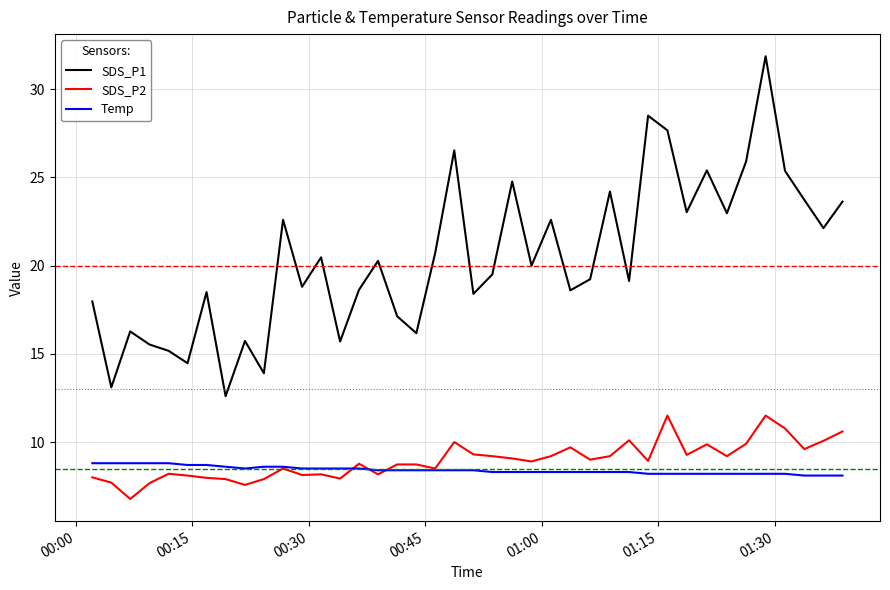

What is the smallest value displayed?

6.8